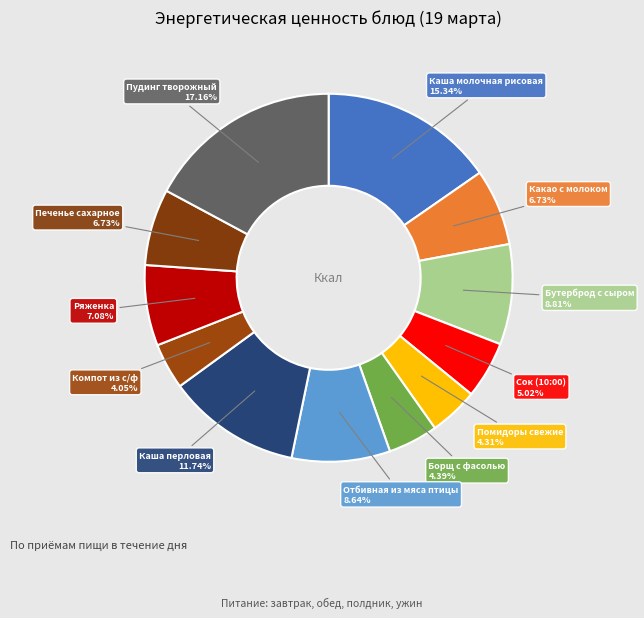

To the nearest percent, what is the difference between the Ряженка and Компот из с/ф slice percentages?

3%